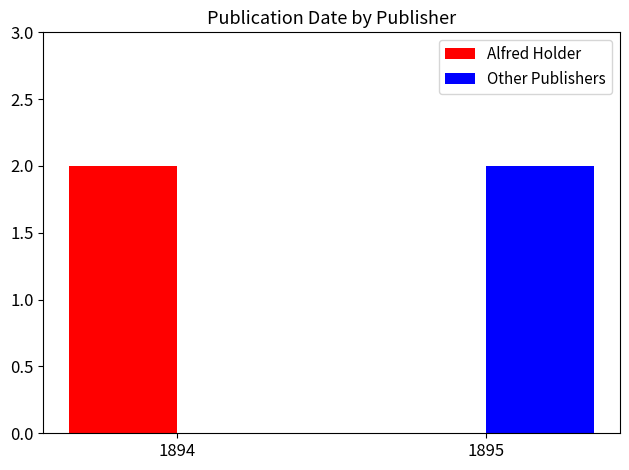

True or false: Alfred Holder has a value of 2 at 1894.

True